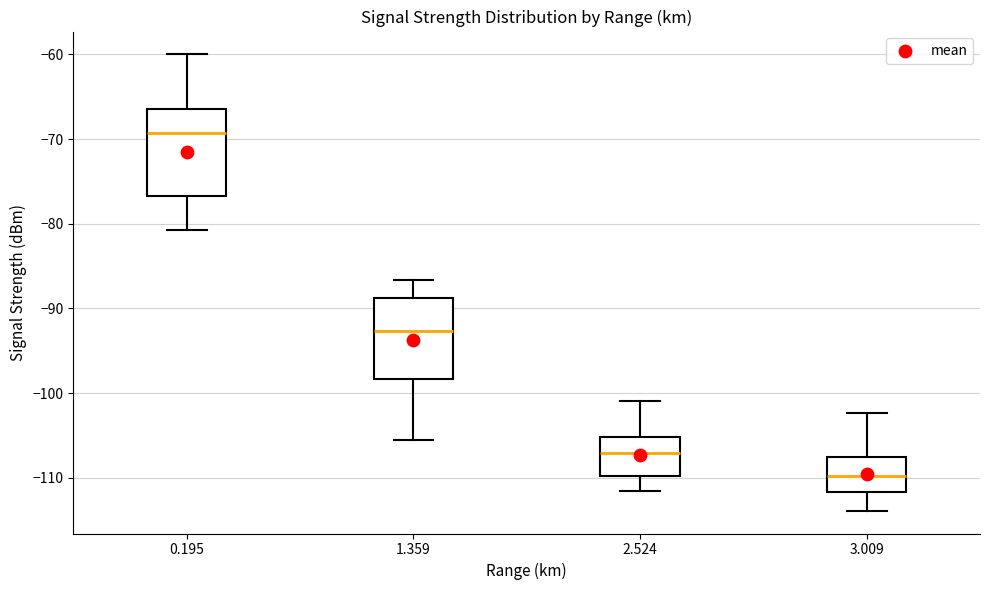

Reading left to right, read every box against the y-axis: the position of its median line, the range the box covers, and the ends of its whiskers. The values are not printed on the chart, so give them approximately, as read against the axis.

0.195: median -69, box -77 to -66, whiskers -81 to -60
1.359: median -93, box -98 to -89, whiskers -105 to -87
2.524: median -107, box -110 to -105, whiskers -112 to -101
3.009: median -110, box -112 to -108, whiskers -114 to -102